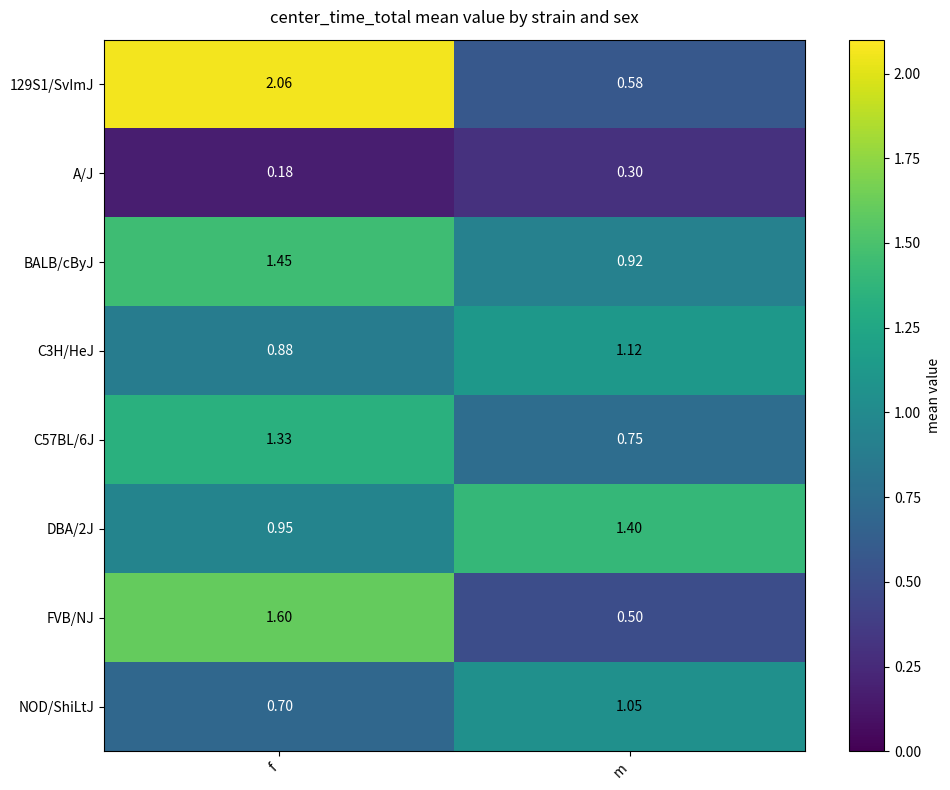

At f, list the series in order from smallest to largest.

A/J, NOD/ShiLtJ, C3H/HeJ, DBA/2J, C57BL/6J, BALB/cByJ, FVB/NJ, 129S1/SvImJ